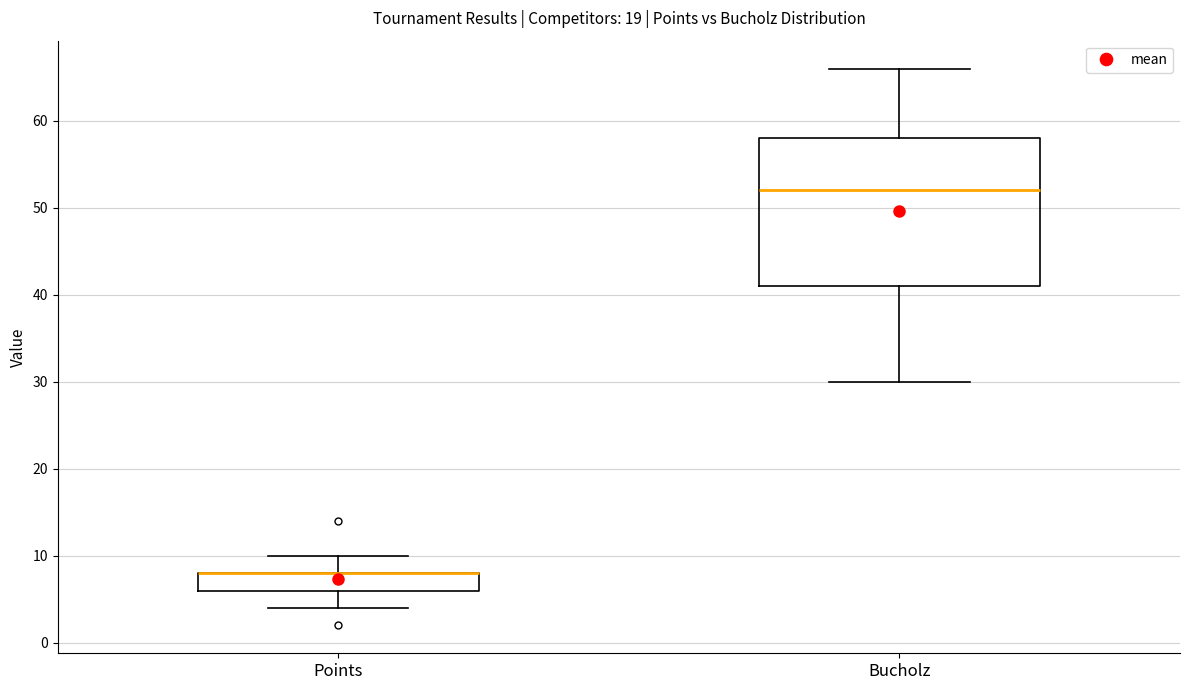

Reading left to right, read every box against the y-axis: the position of its median line, the range the box covers, and the ends of its whiskers. The values are not printed on the chart, so give them approximately, as read against the axis.

Points: median 8 (drawn on the box's upper edge), box 6 to 8, whiskers 4 to 10
Bucholz: median 52, box 41 to 58, whiskers 30 to 66